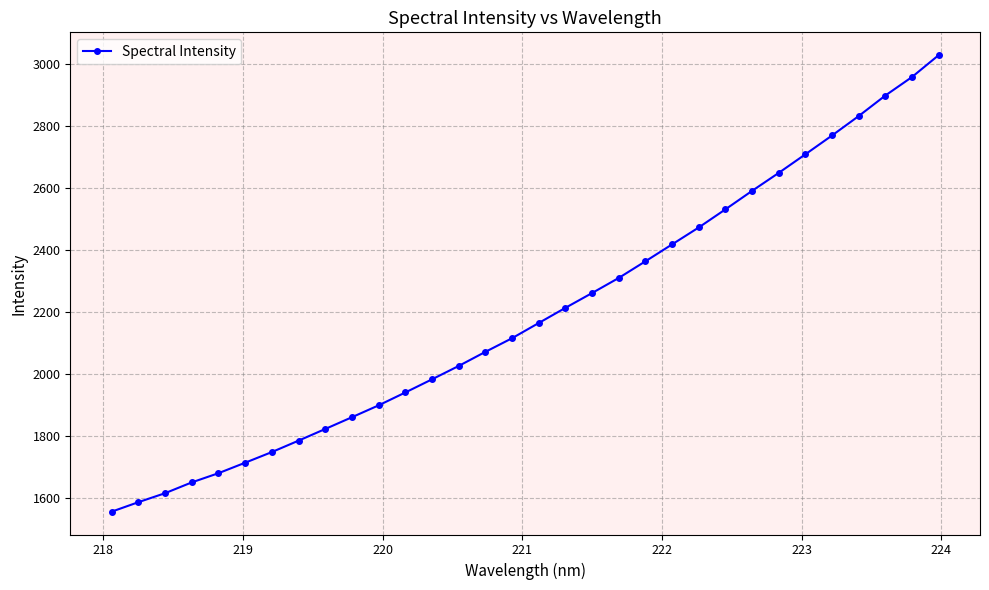

What is the smallest value displayed?

1555.7